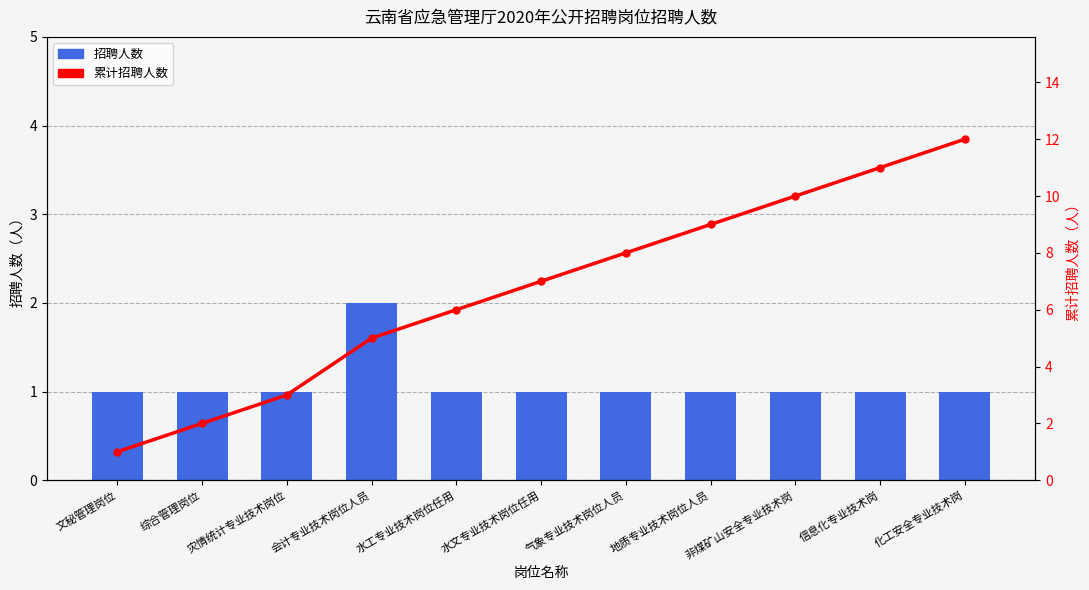

What is the lowest value of the 累计招聘人数 series?

1